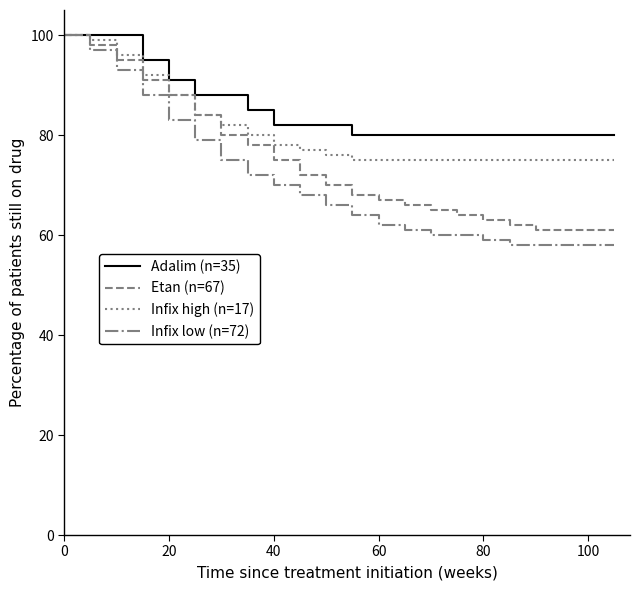

Which series has the widest spread of values?

Infix low (n=72)